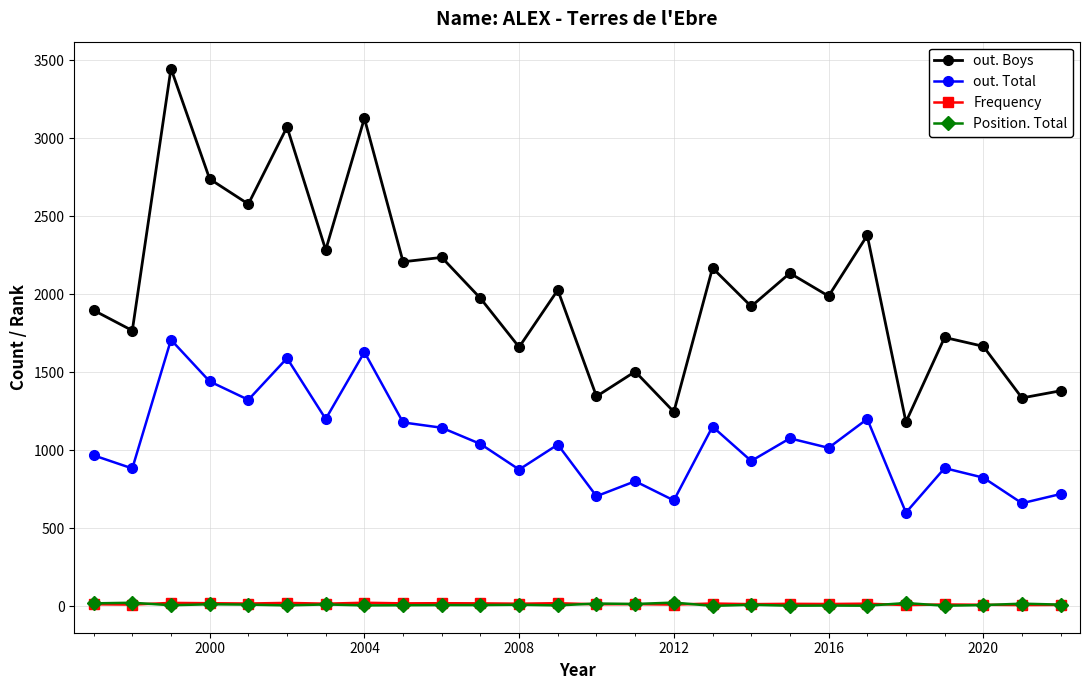

True or false: out. Total has more than 1 points higher than both neighbors.

True